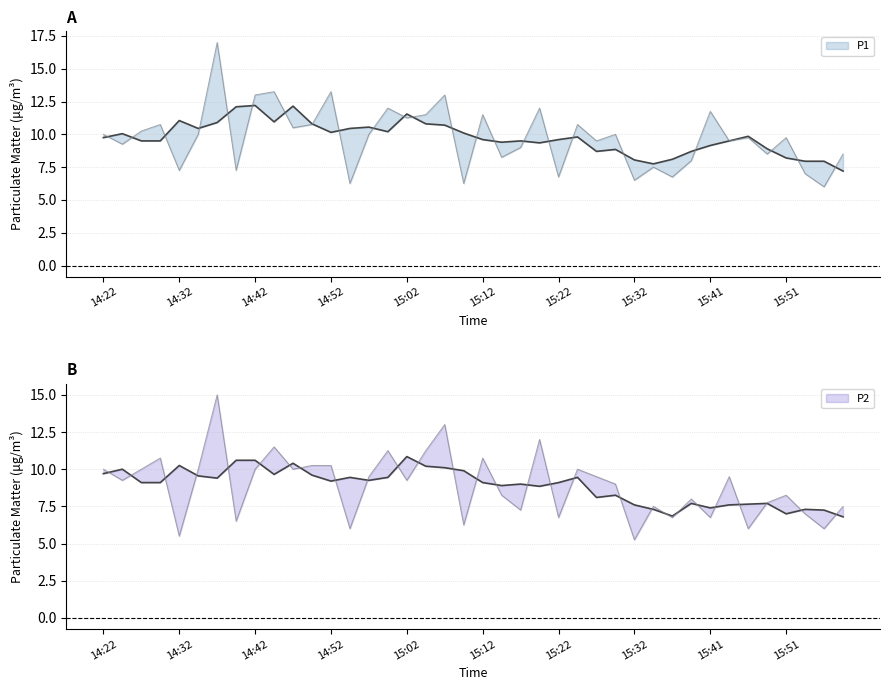

The value of P2 at 15:51 is 5.6. True or false?

False